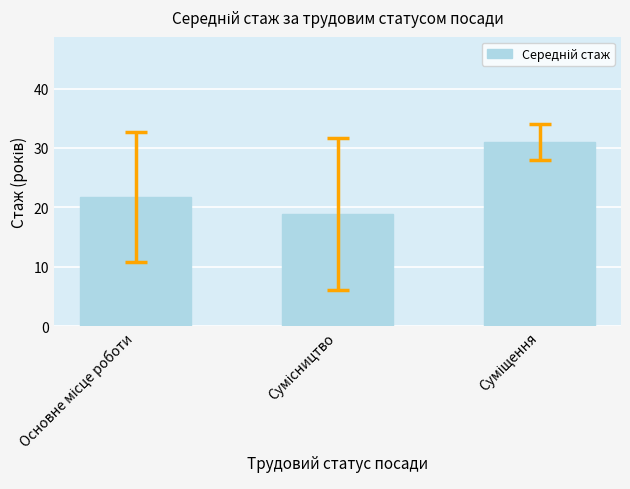

What is the difference between the second highest and minimum values?

2.8